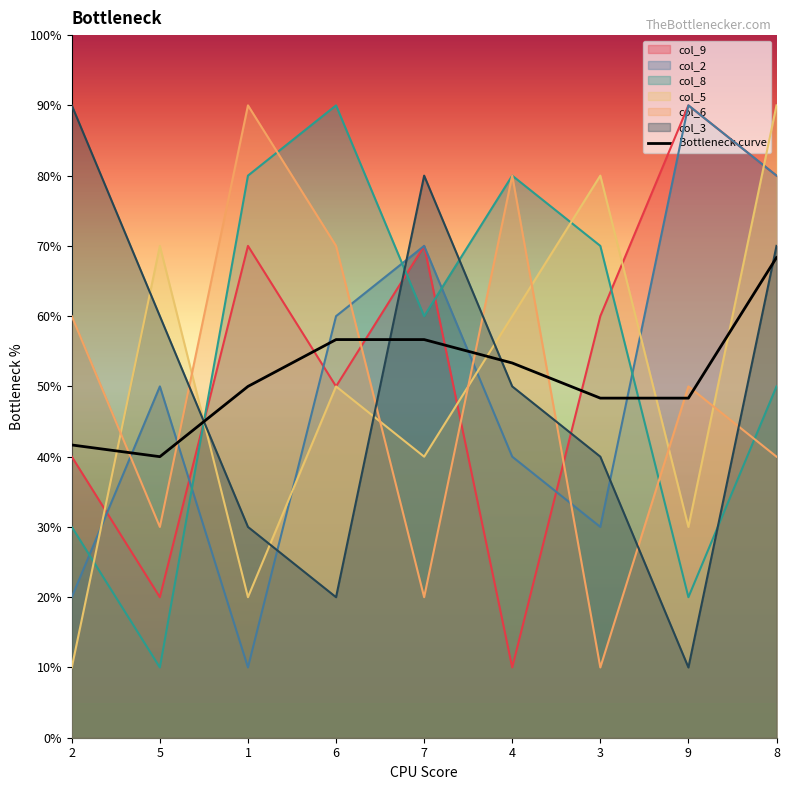

Is it true that the value at 6 is 2.7?

False